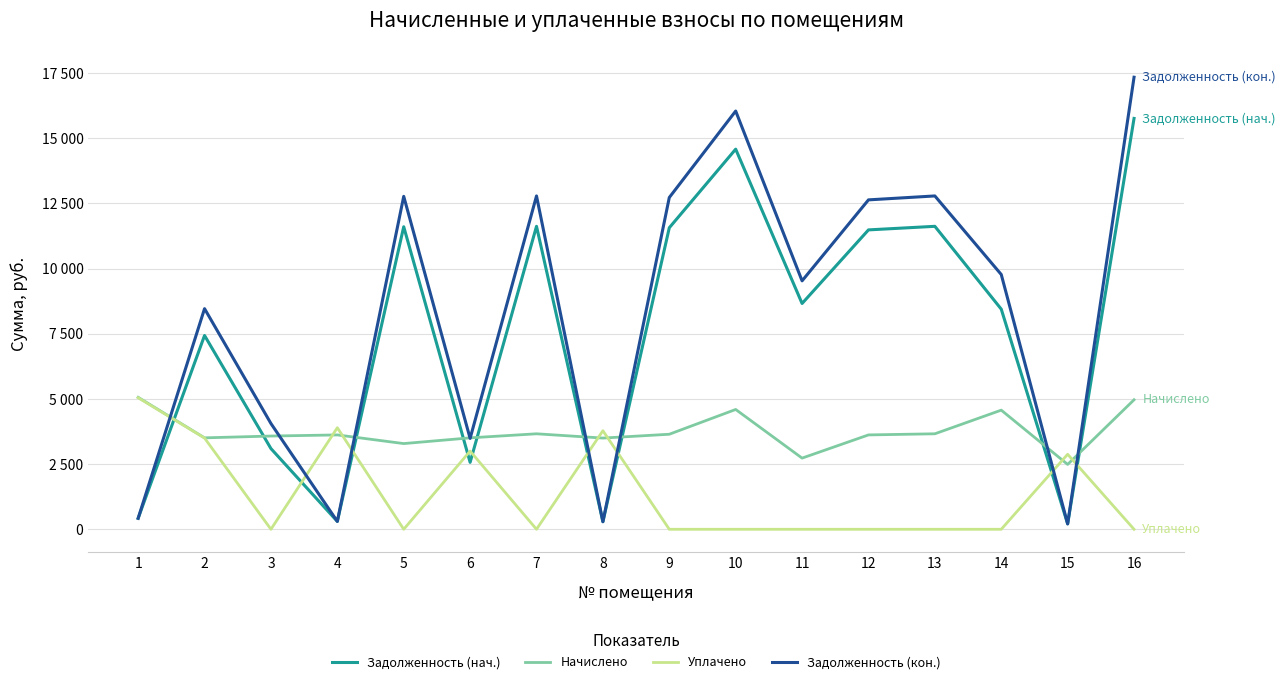

What are all the series names shown in the legend?

Задолженность (нач.), Начислено, Уплачено, Задолженность (кон.)